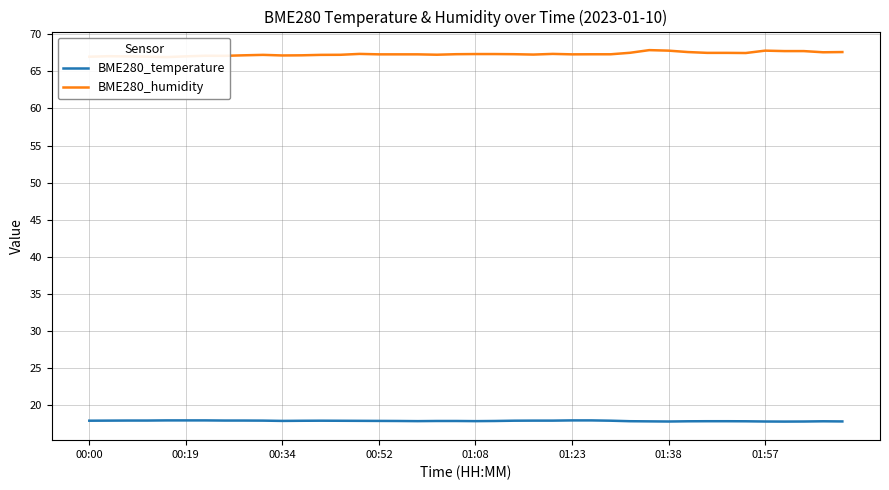

What is the difference between the BME280_humidity values at 24 and 33?

0.1